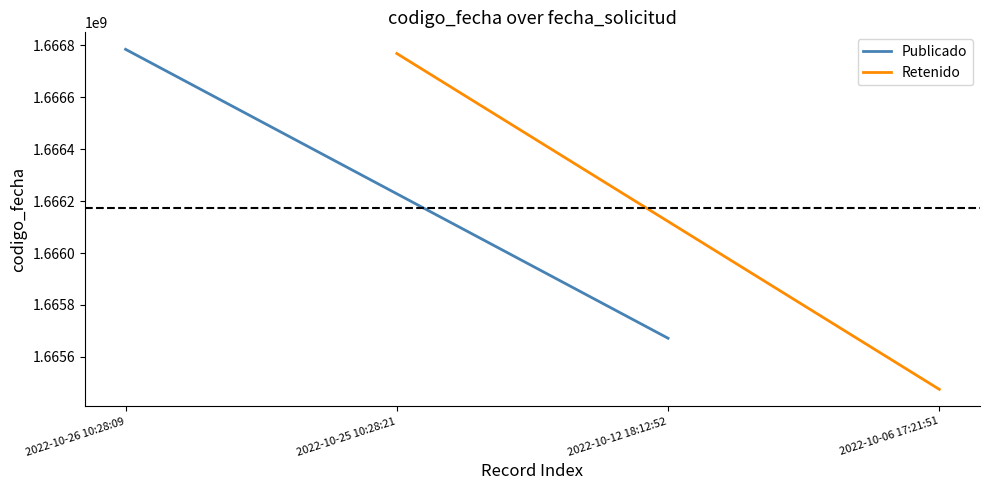

What is the sum of all Publicado values?

3332456849